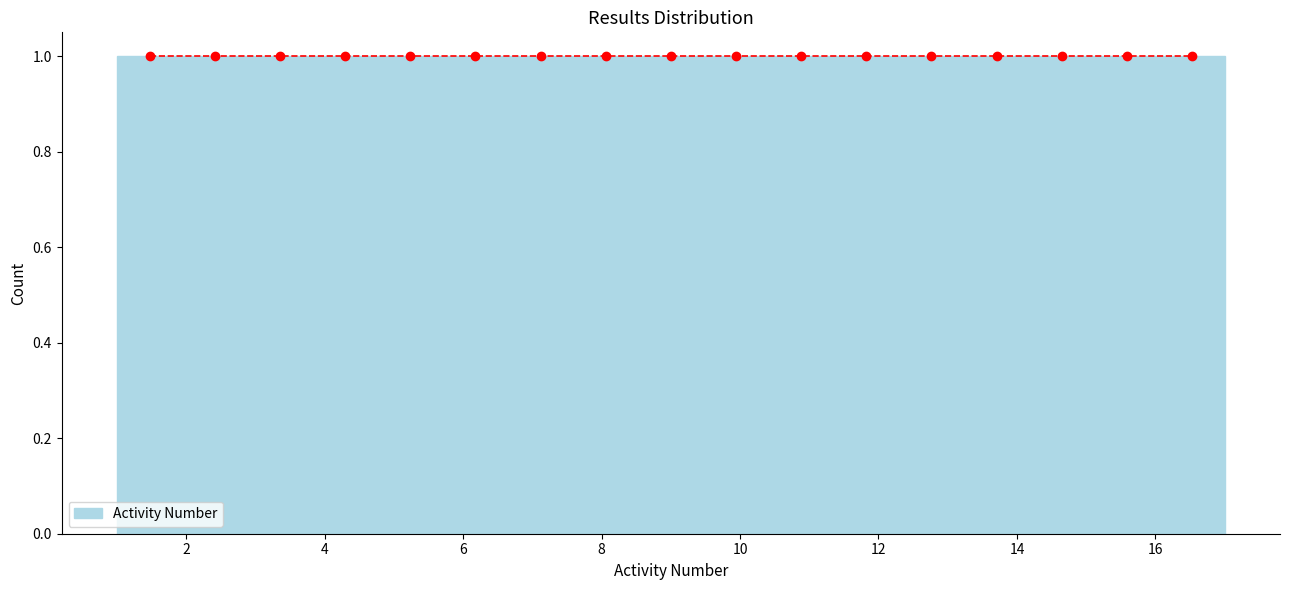

What is the height of the bar covering 7.6 to 8.6 on the x-axis? Neither the bar edges nor the heights are printed on the chart, so give them approximately, as read against the axes.

1